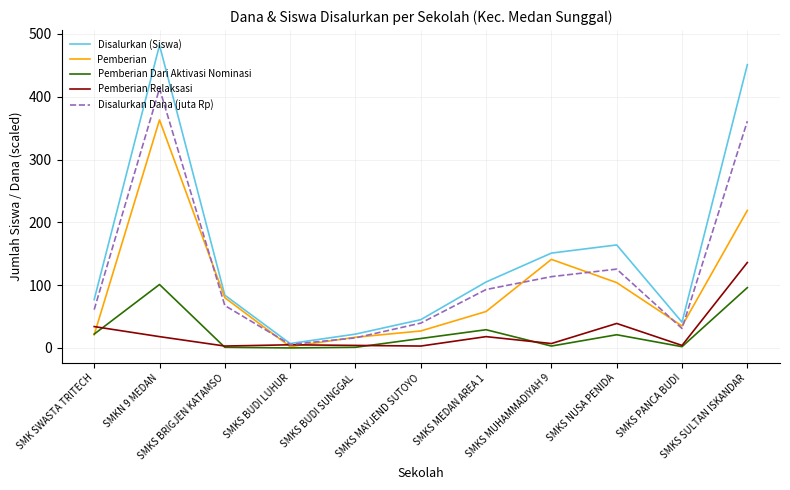

How many distinct data groups are displayed?

5